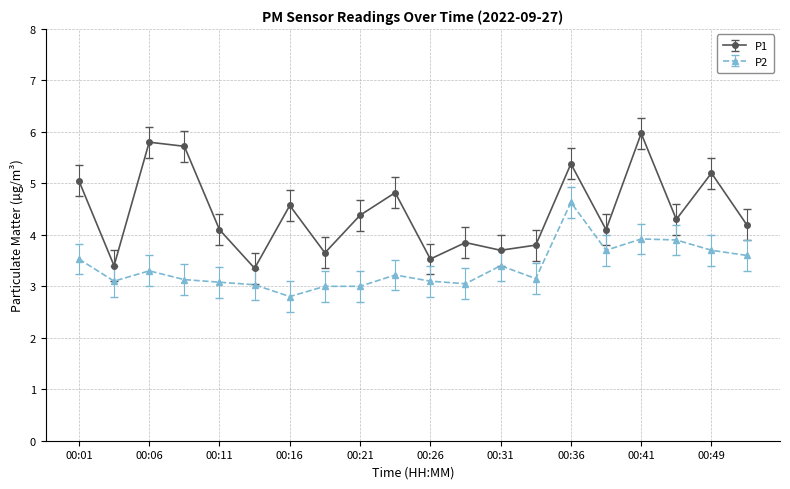

What is the value of the P1 point at the 6th from the left?

3.4